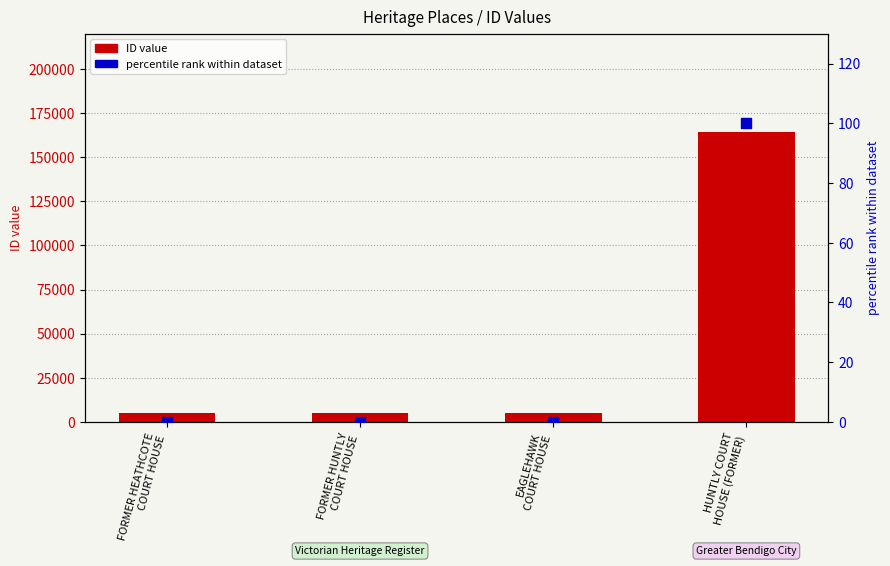

Which series has the largest total across all categories?

ID value